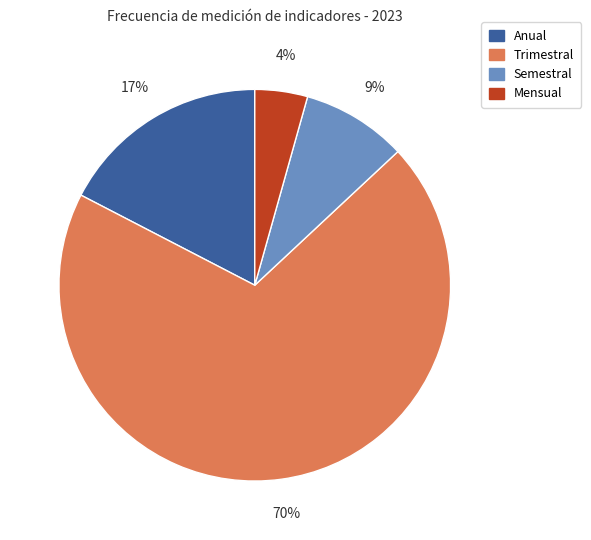

Is the sum of Trimestral and Mensual greater than half?

Yes